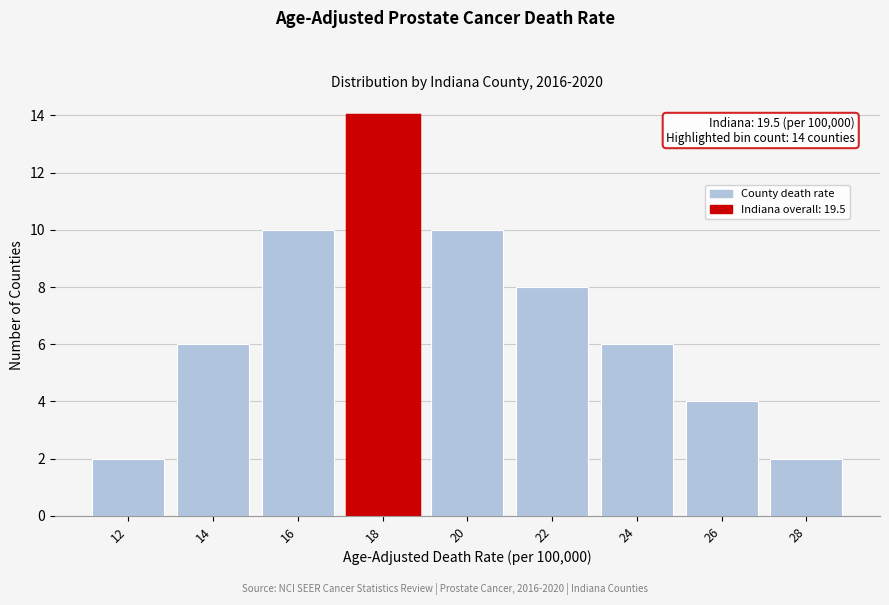

Reading left to right, what are all the values shown in this chart?

12=2	14=6	16=10	18=14	20=10	22=8	24=6	26=4	28=2